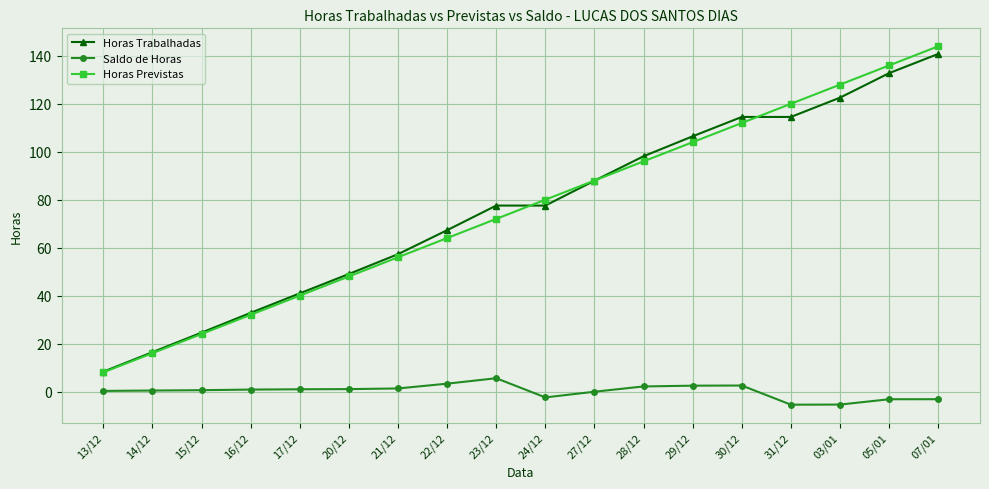

What is the difference between the highest and lowest values at 03/01?

133.4